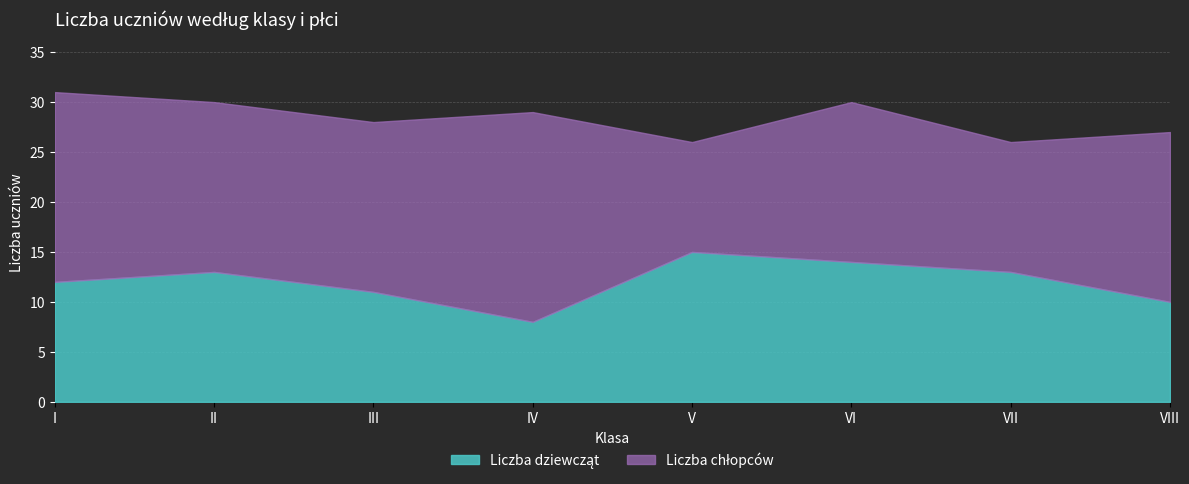

Does the chart have visible grid lines?

Yes